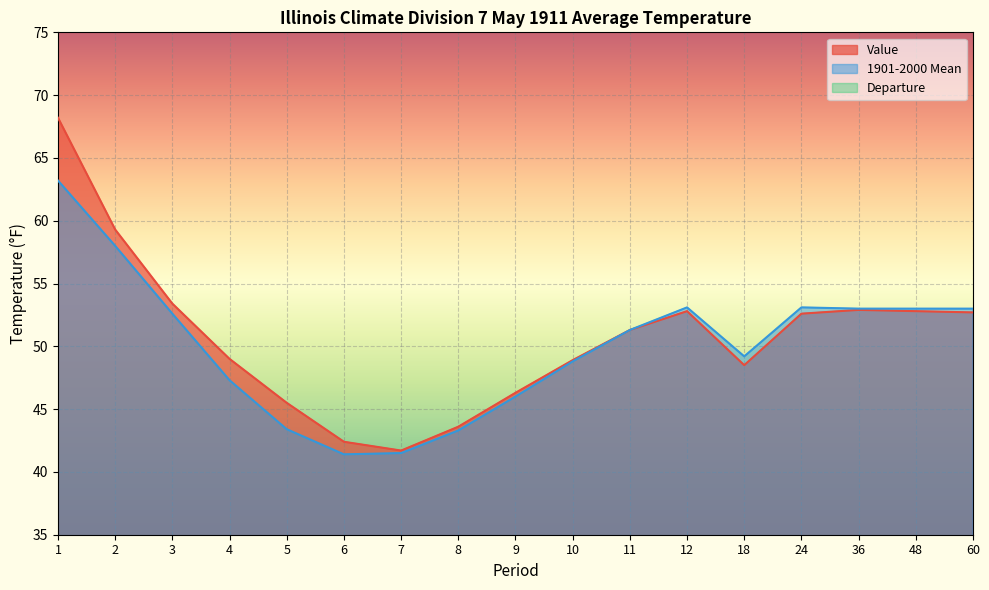

Is the value of Value at 3 greater than the value of 1901-2000 Mean at 11?

Yes